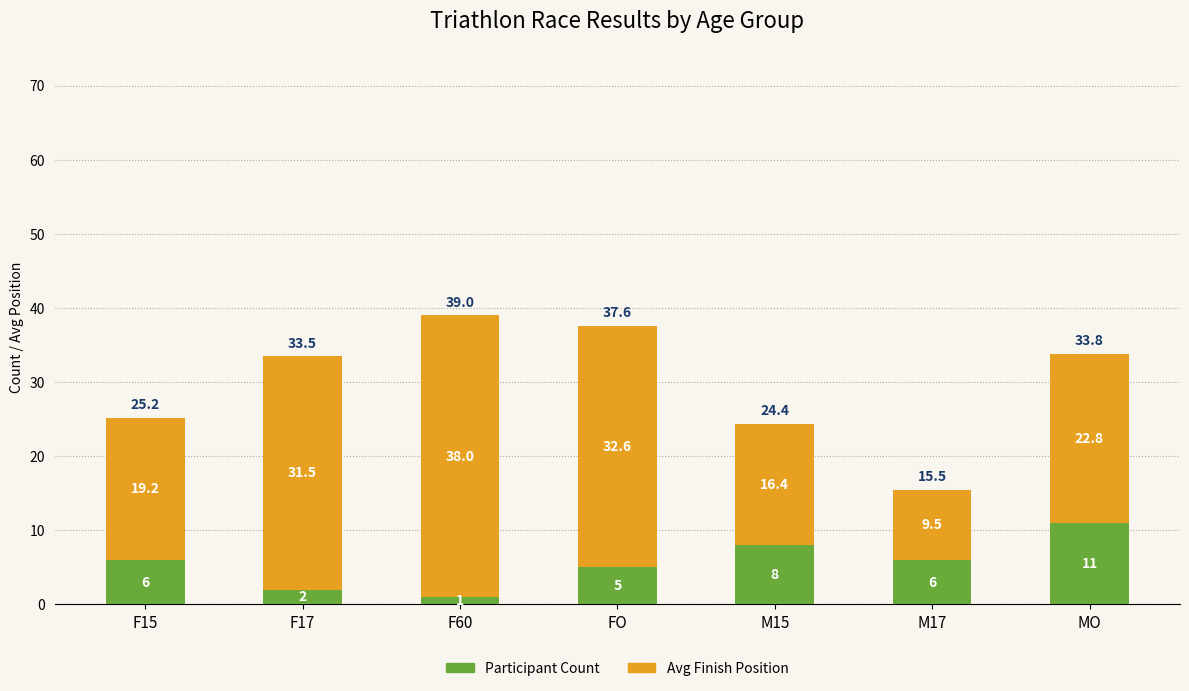

How many bars are there in total?

7